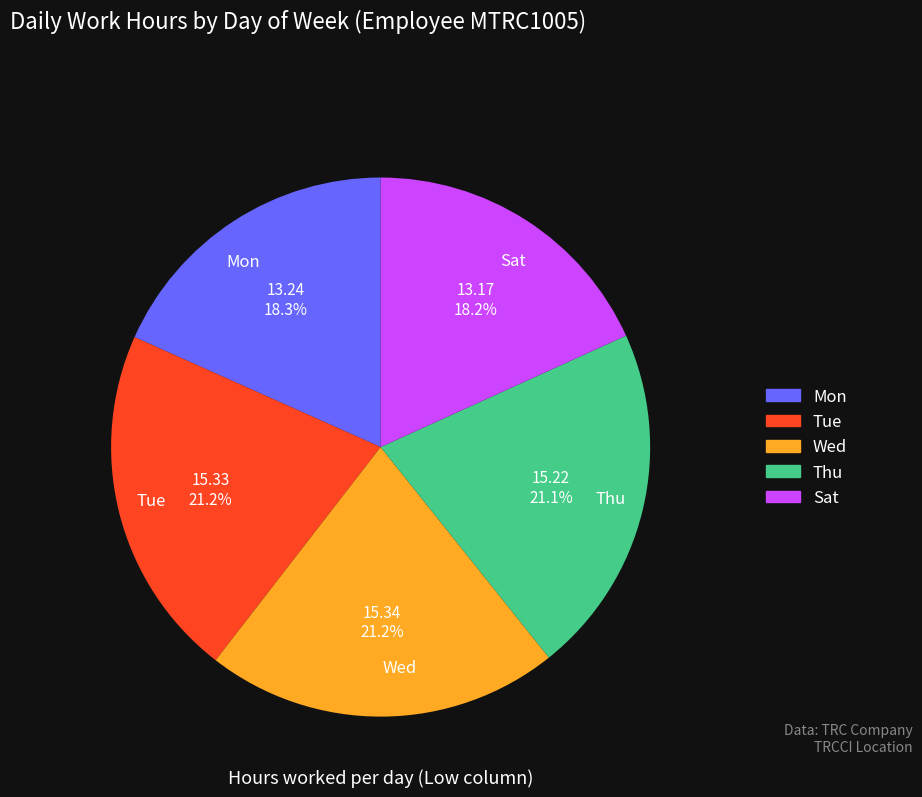

What is the total percentage of Tue and Thu?

42.3%